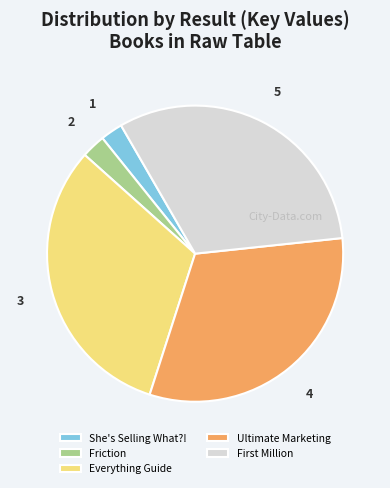

Do Everything Guide and She's Selling What?! together represent more than half of the pie?

No